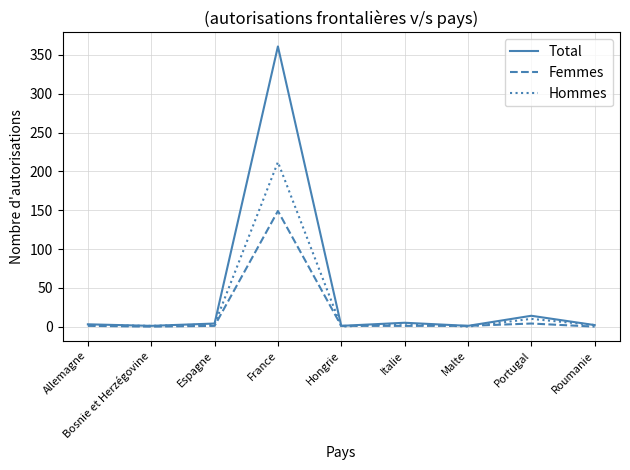

Is it true that Hommes equals -147 at Malte?

False